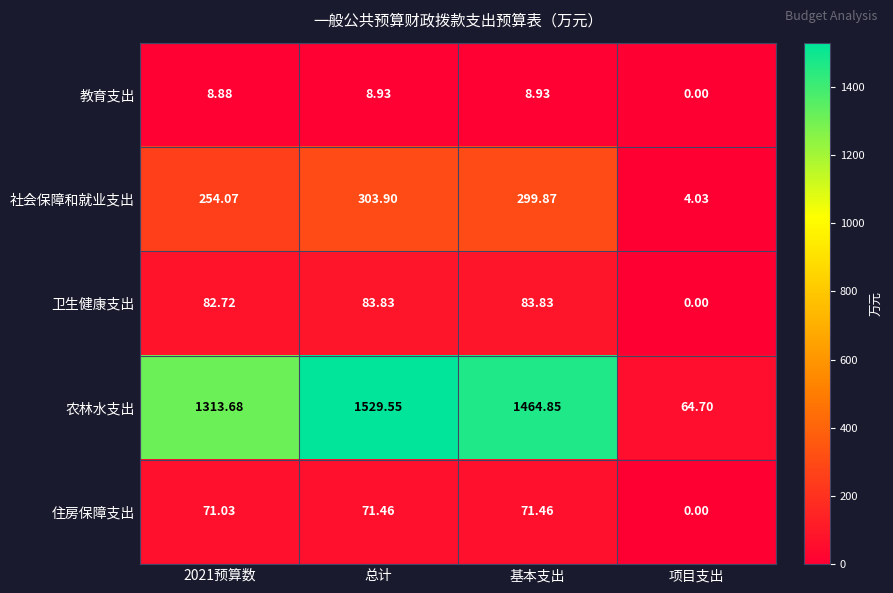

Which label corresponds to the smallest value in the chart?

项目支出